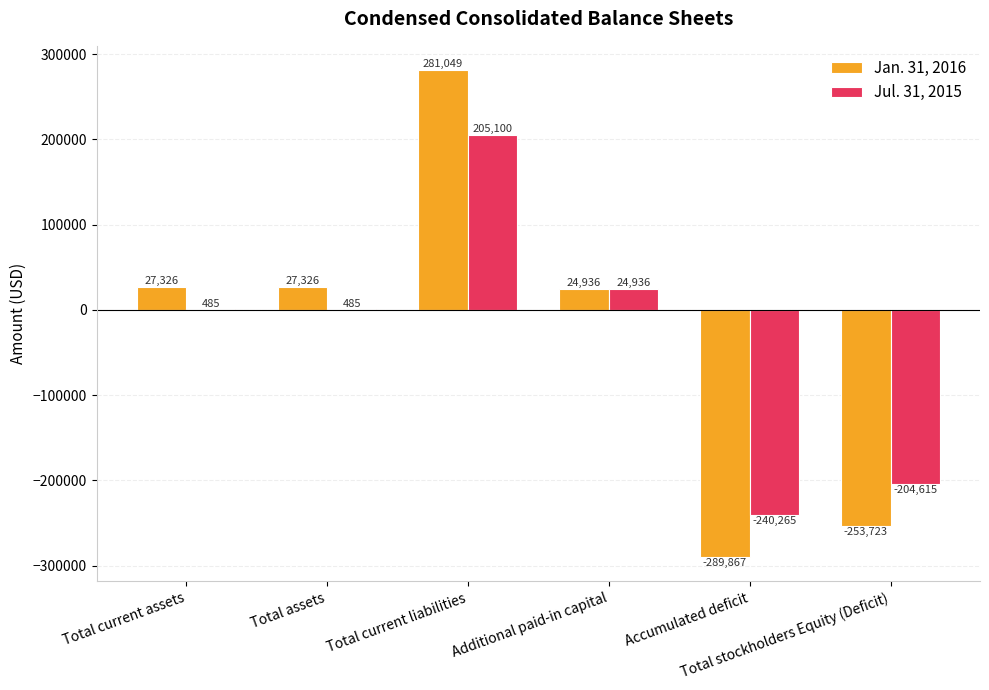

What is the highest value of the Jul. 31, 2015 series?

205100